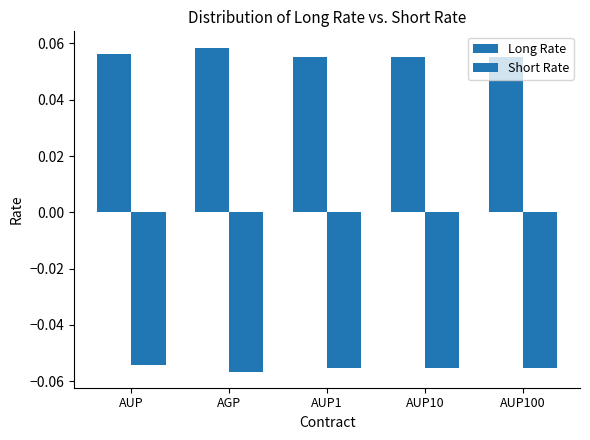

What is the spread (max minus min) of values at AUP1?

0.1